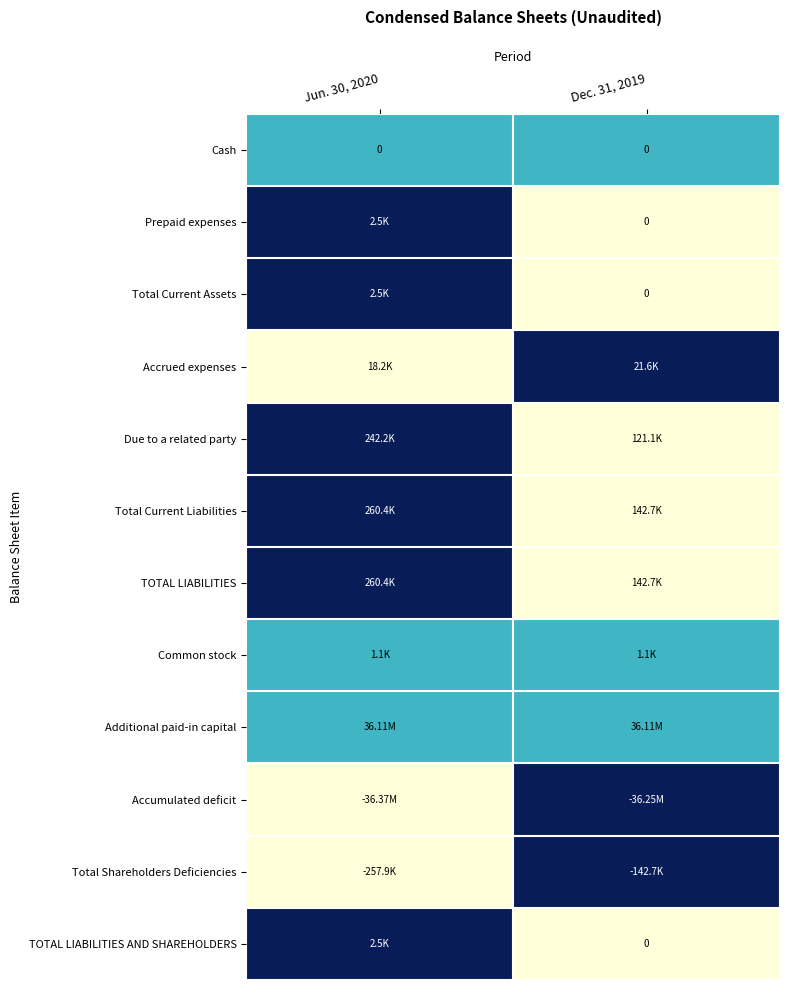

At which category is the sum across all series the highest?

Jun. 30, 2020